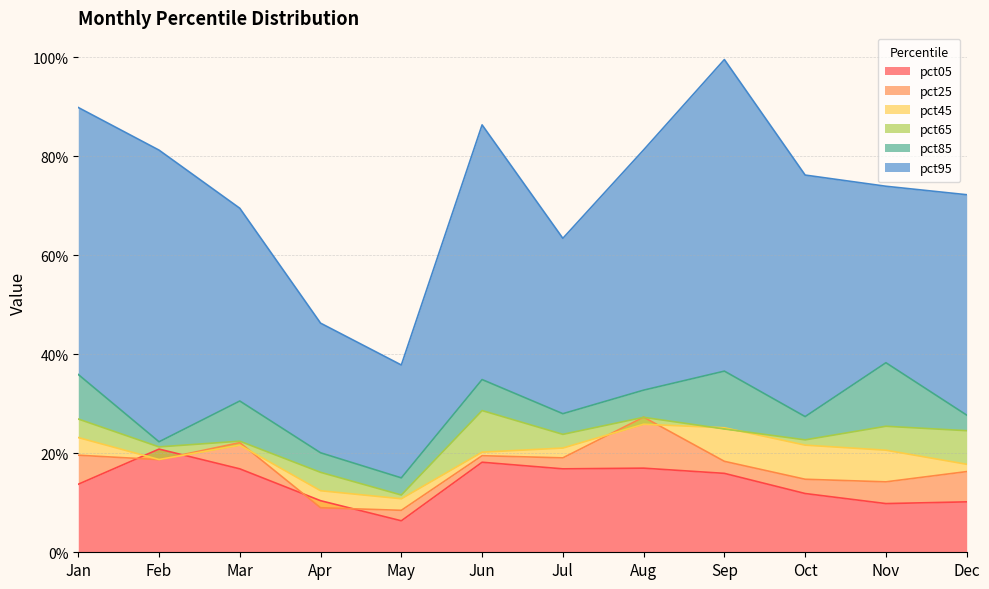

What is the value of the pct05 point at the 12th from the left?

0.1